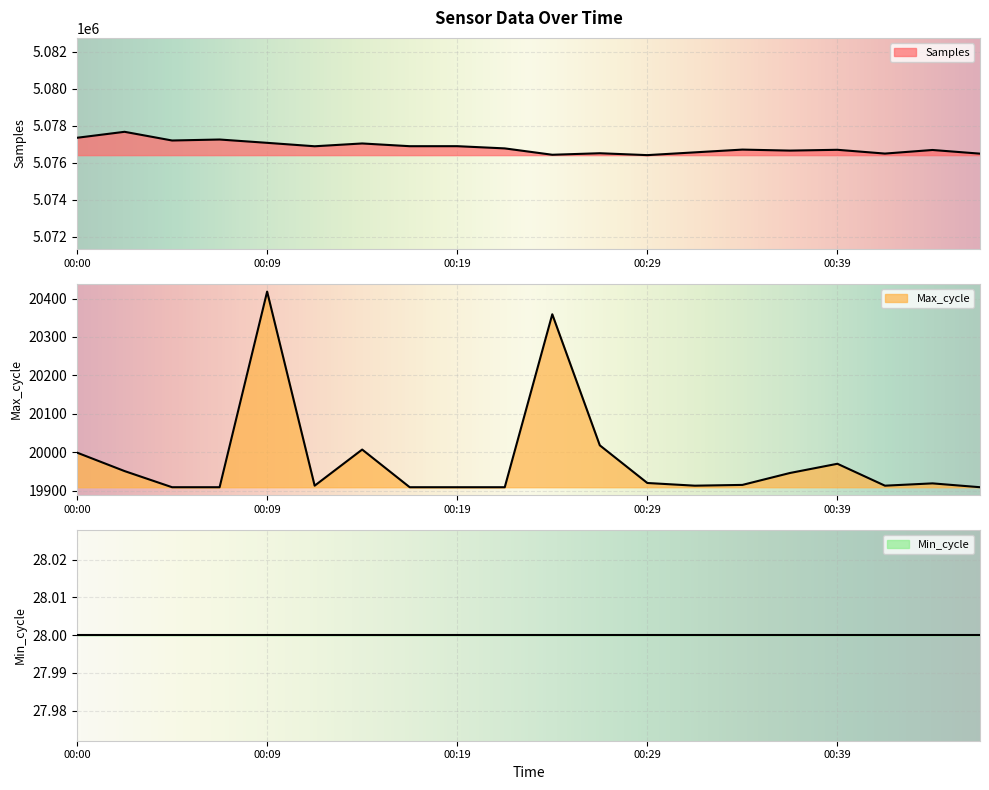

What is the value of the Max_cycle point at the 6th from the left?

19913